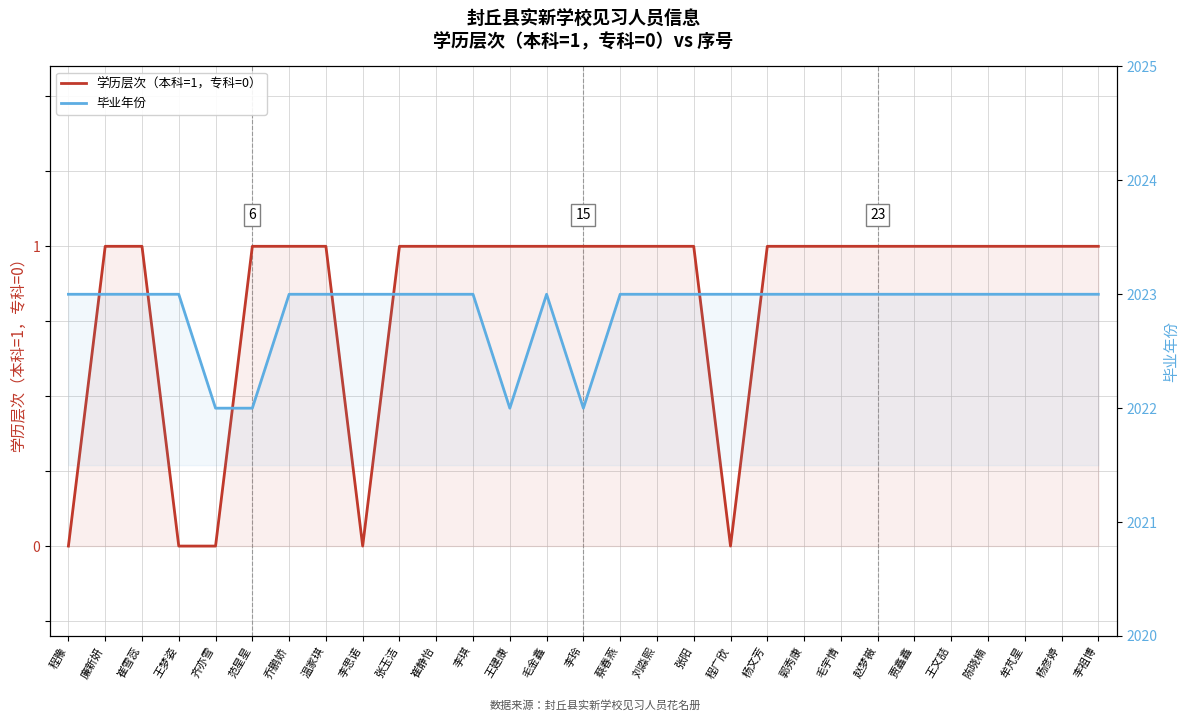

True or false: 学历层次（本科=1，专科=0） and 毕业年份 intersect in this chart.

False